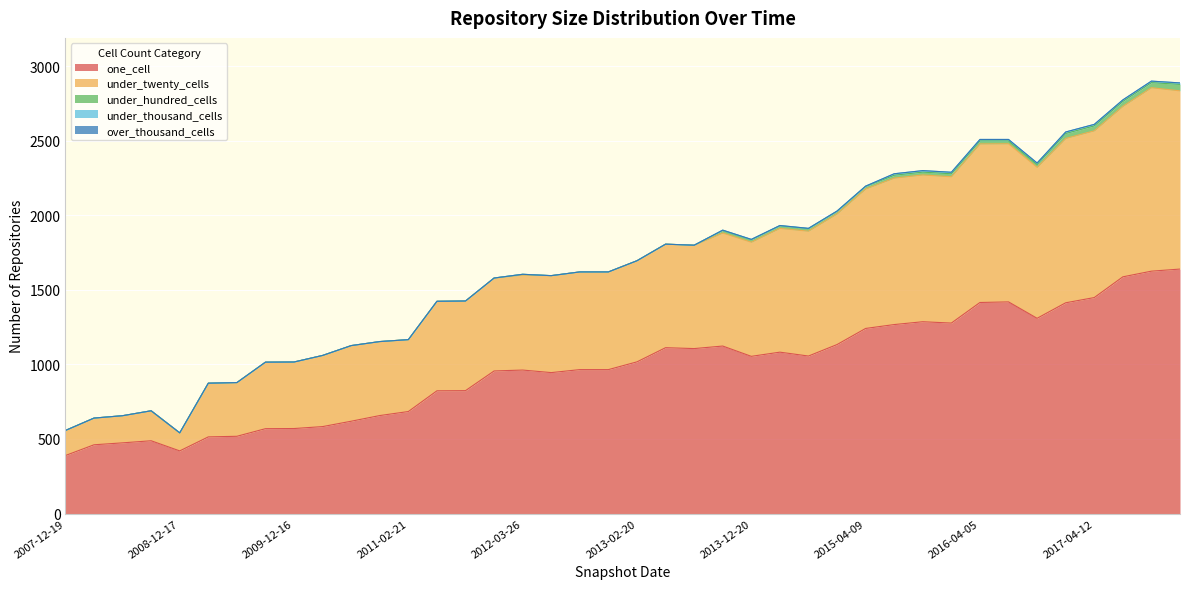

Reading left to right, extract all data points from this chart.

one_cell: 389	461	474	488	420	514	518	569	570	583	619	657	684	823	824	956	962	945	965	965	1017	1112	1106	1123	1054	1082	1056	1133	1241	1267	1286	1277	1415	1419	1309	1413	1448	1587	1625	1639
under_twenty_cells: 168	179	182	201	121	360	360	446	446	477	507	496	482	600	601	623	637	650	655	655	678	694	693	758	765	830	837	876	935	982	984	981	1063	1060	1012	1102	1118	1143	1230	1195
under_hundred_cells: 0	0	0	0	0	0	0	0	0	0	0	0	0	0	0	0	5	0	0	0	0	0	0	17	17	17	17	17	17	19	19	20	20	19	19	33	33	33	34	43
under_thousand_cells: 0	0	0	0	0	0	0	0	0	0	0	0	0	0	0	0	0	0	0	0	0	0	0	2	2	2	2	2	2	10	10	10	10	10	10	10	10	10	10	10
over_thousand_cells: 0	0	0	0	0	0	0	0	0	0	0	0	0	0	0	0	0	0	0	0	0	0	0	0	0	0	0	0	0	0	0	0	0	0	0	0	0	0	0	0